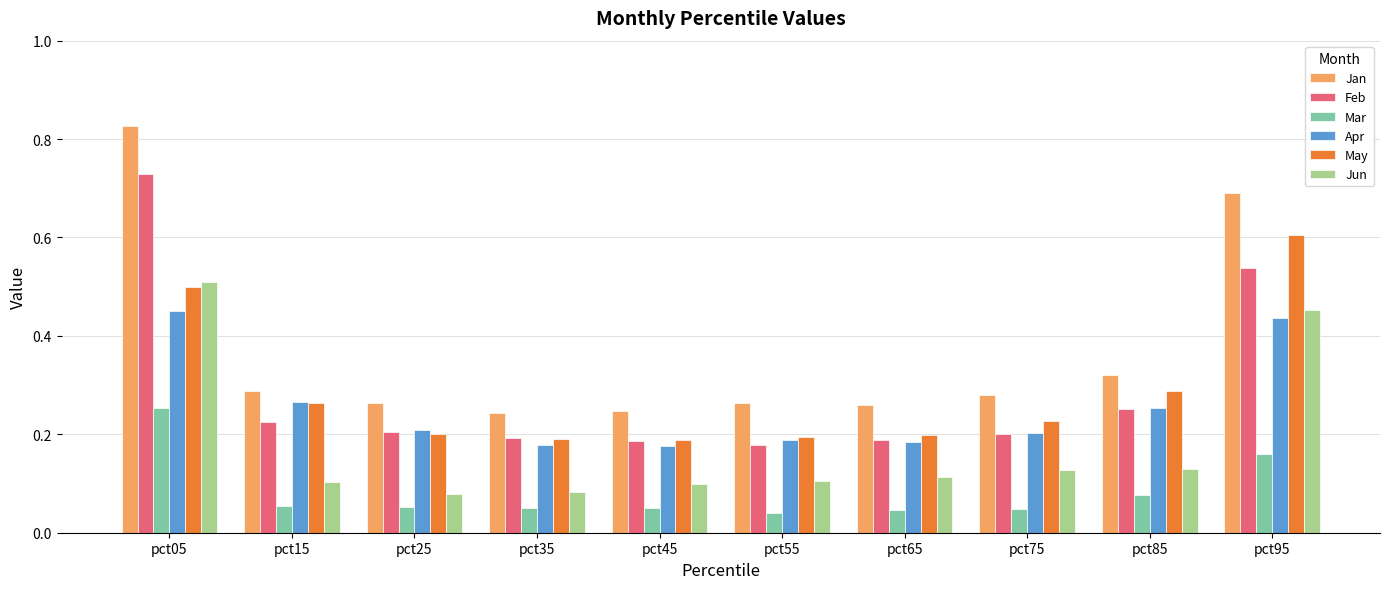

Rank the series by their maximum value, from highest to lowest.

Jan, Feb, May, Jun, Apr, Mar